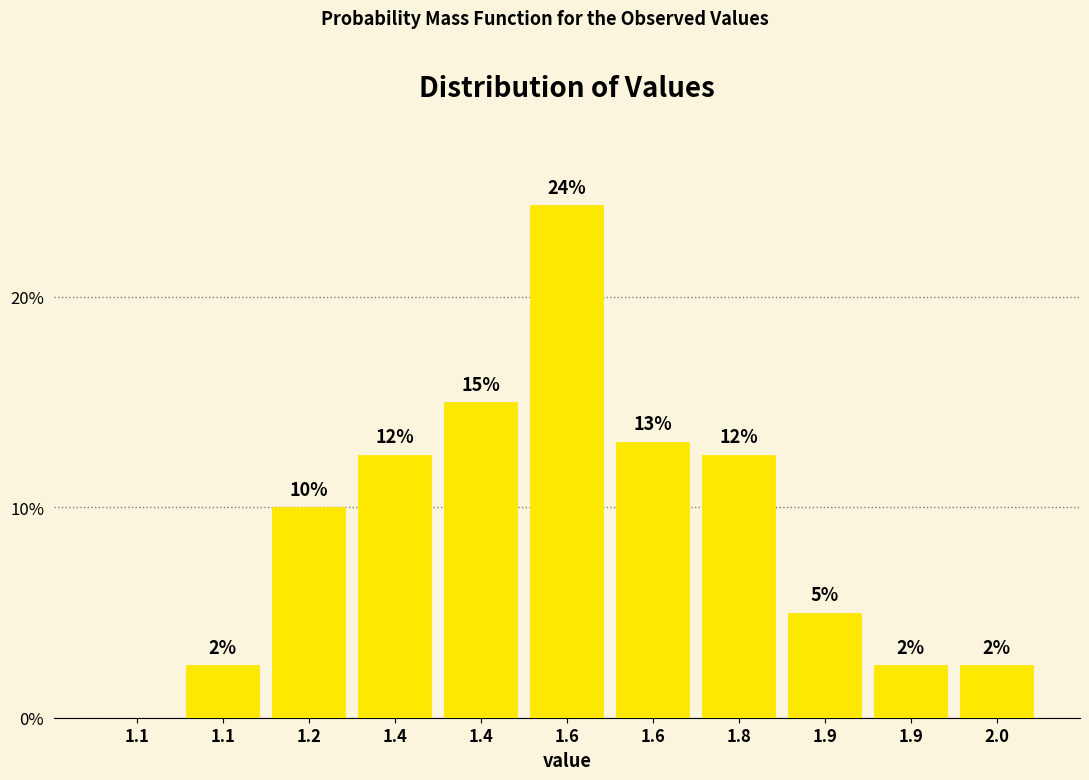

Are the bars horizontal?

No